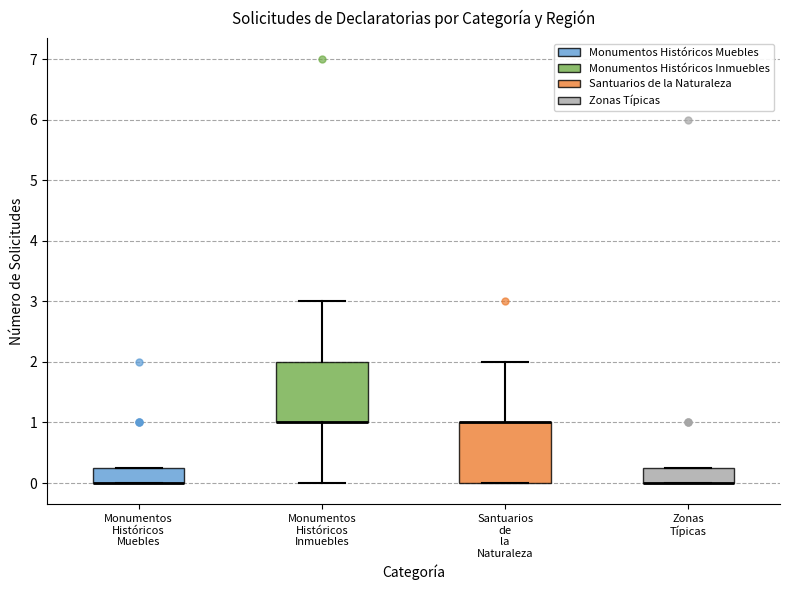

Where does the lower whisker of the box for Monumentos Históricos Inmuebles end on the y-axis? The values are not printed on the chart, so give them approximately, as read against the axis.

0.0